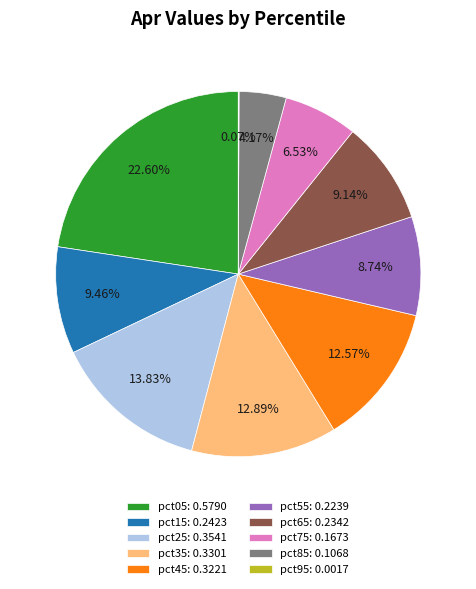

To the nearest percent, what portion does pct35 represent?

13%